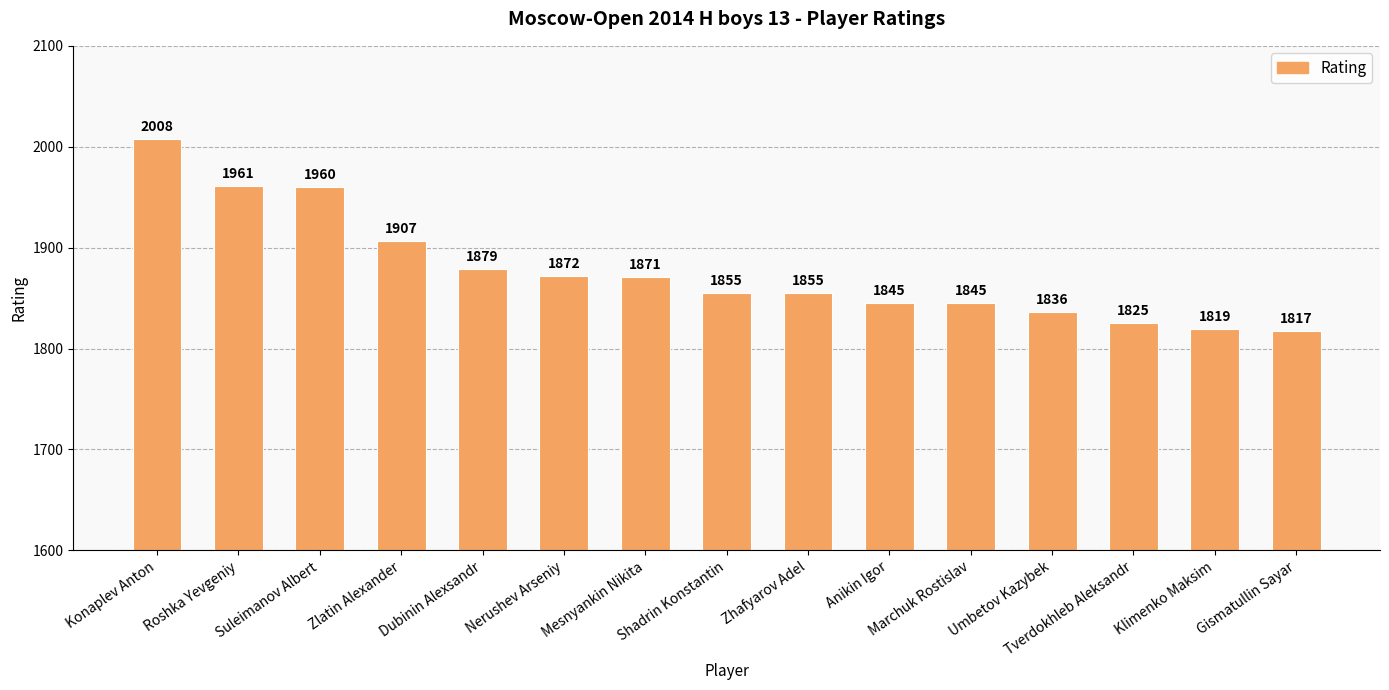

What is the sum of the values at Nerushev Arseniy and Tverdokhleb Aleksandr?

3697